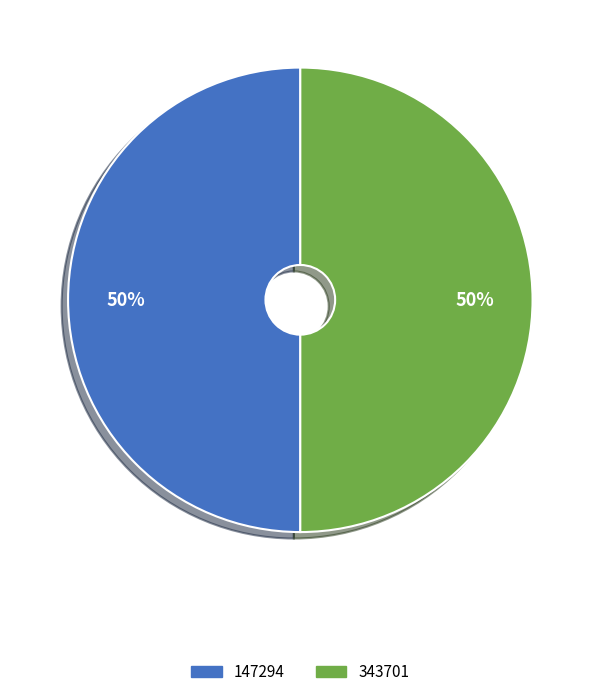

To the nearest percent, what is the difference between the 147294 and 343701 slice percentages?

0%